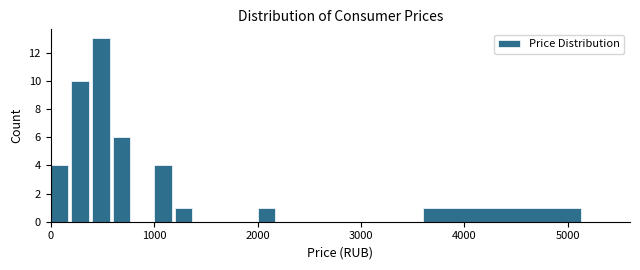

Around what value on the x-axis is the tallest bar? Give the approximate position of its centre, as read against the axis.

500